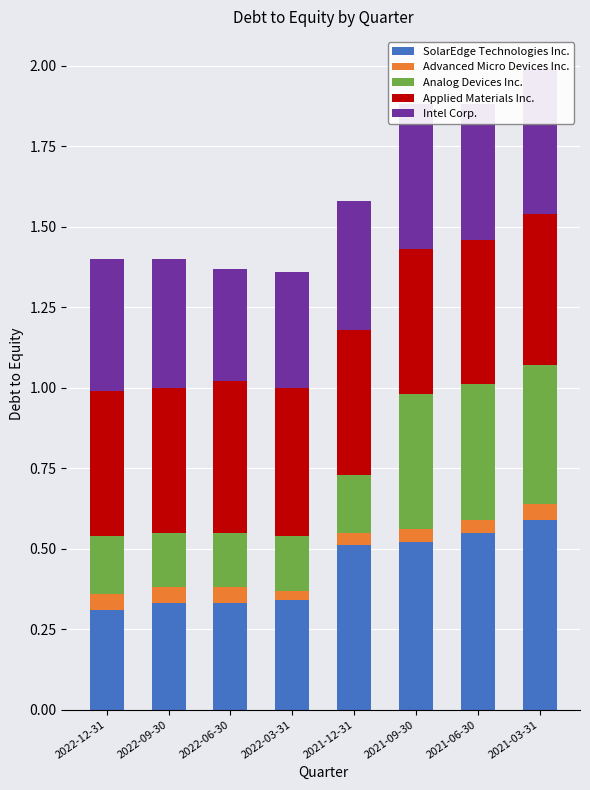

Reading left to right, extract all data points from this chart.

SolarEdge Technologies Inc.: 2022-12-31=0.3	2022-09-30=0.3	2022-06-30=0.3	2022-03-31=0.3	2021-12-31=0.5	2021-09-30=0.5	2021-06-30=0.6	2021-03-31=0.6
Advanced Micro Devices Inc.: 2022-12-31=0.0	2022-09-30=0.0	2022-06-30=0.0	2022-03-31=0.0	2021-12-31=0.0	2021-09-30=0.0	2021-06-30=0.0	2021-03-31=0.0
Analog Devices Inc.: 2022-12-31=0.2	2022-09-30=0.2	2022-06-30=0.2	2022-03-31=0.2	2021-12-31=0.2	2021-09-30=0.4	2021-06-30=0.4	2021-03-31=0.4
Applied Materials Inc.: 2022-12-31=0.4	2022-09-30=0.4	2022-06-30=0.5	2022-03-31=0.5	2021-12-31=0.4	2021-09-30=0.4	2021-06-30=0.4	2021-03-31=0.5
Intel Corp.: 2022-12-31=0.4	2022-09-30=0.4	2022-06-30=0.3	2022-03-31=0.4	2021-12-31=0.4	2021-09-30=0.4	2021-06-30=0.4	2021-03-31=0.4